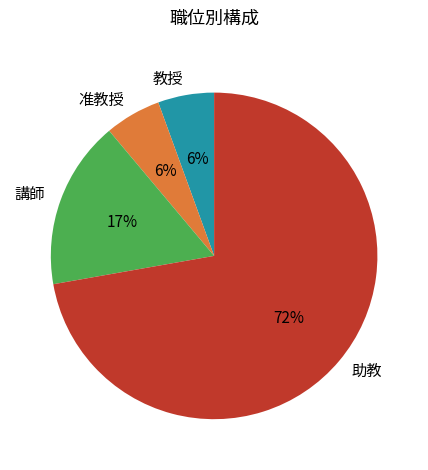

To the nearest percent, what is the difference between the 教授 and 講師 slice percentages?

11%